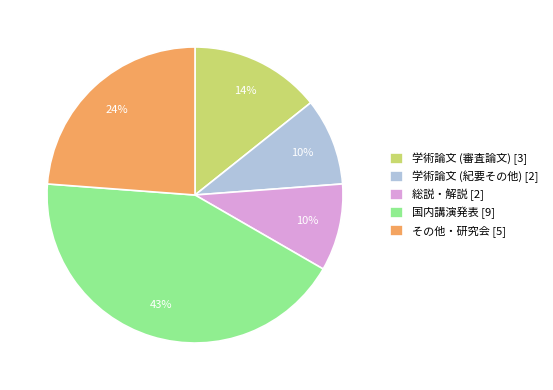

How many segments does this pie chart have?

5